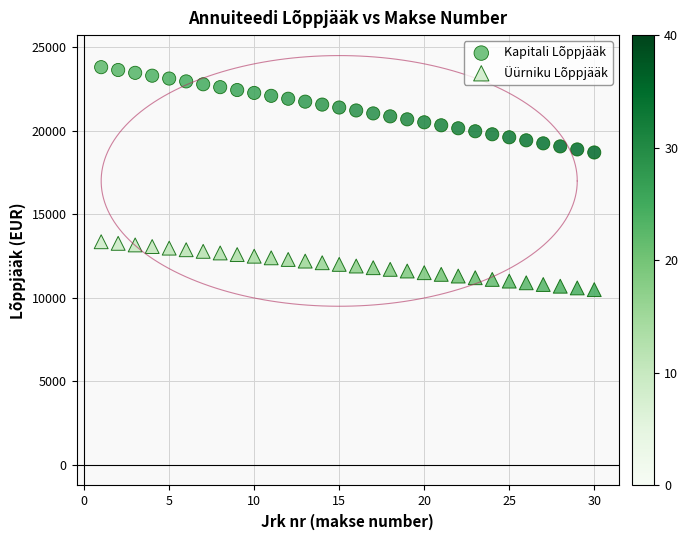

Across all data points, what is the range of Y values (max minus min)?

13310.7